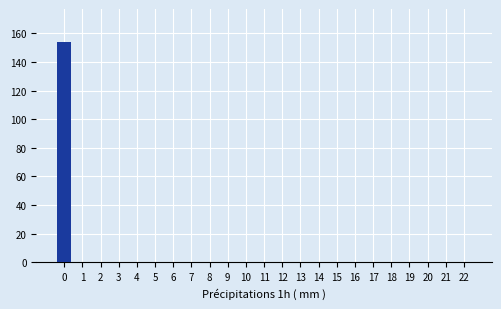

Reading right to left, transcribe all the data shown in this chart.

22=0	21=0	20=0	19=0	18=0	17=0	16=0	15=0	14=0	13=0	12=0	11=0	10=0	9=0	8=0	7=0	6=0	5=0	4=0	3=0	2=0	1=0	0=154